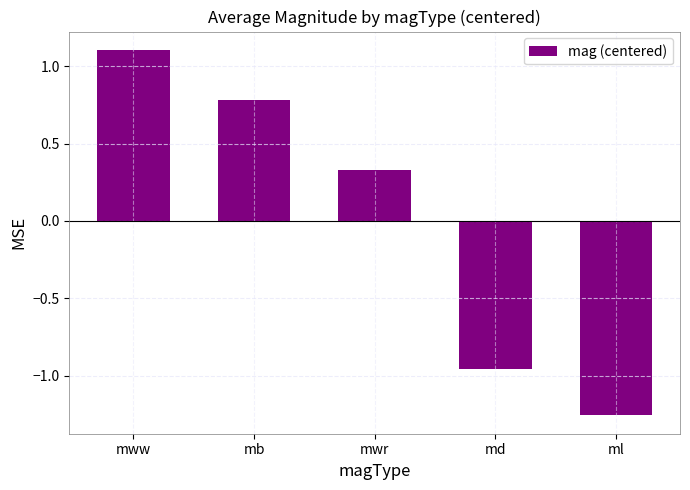

List the labels in order of value, smallest first.

ml, md, mwr, mb, mww